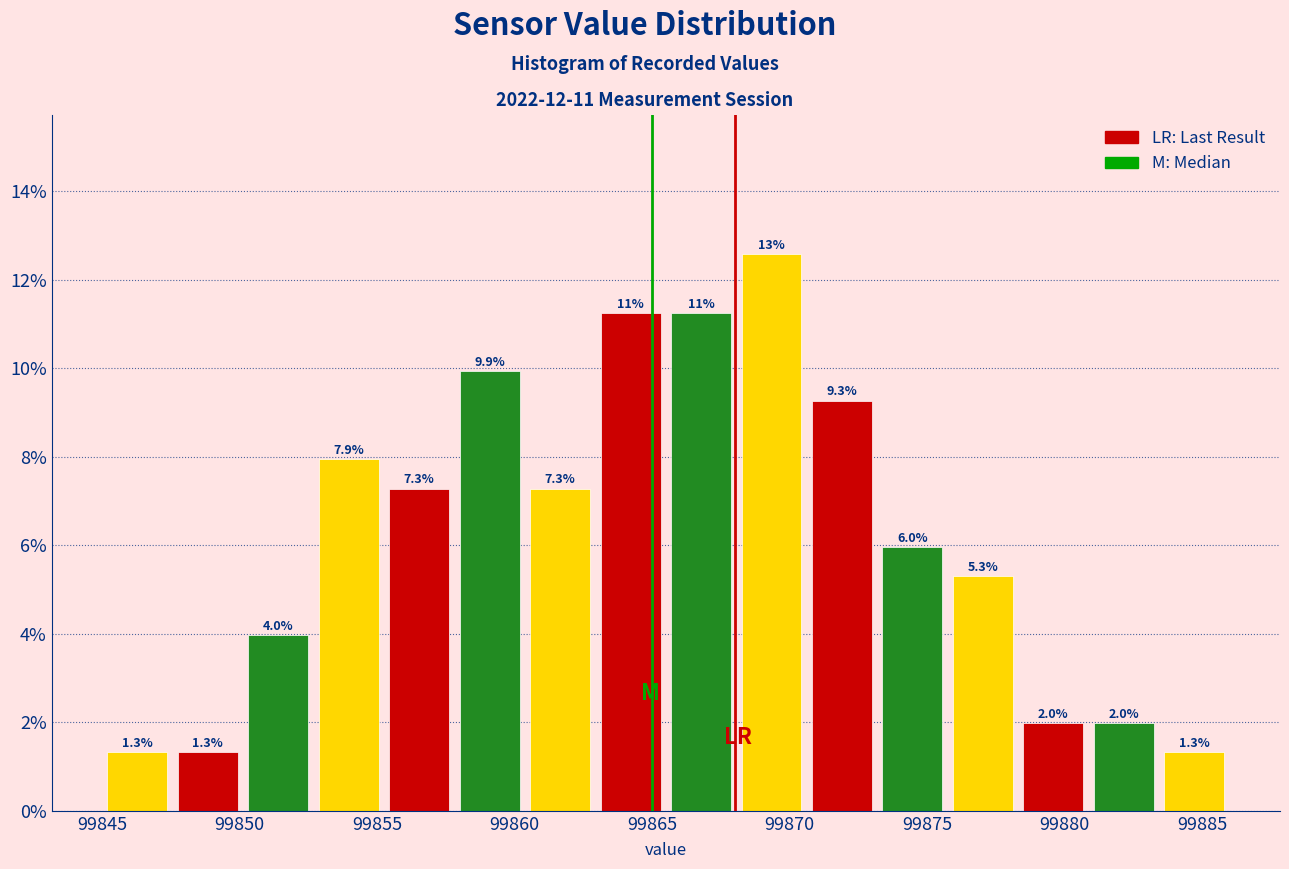

Which range on the x-axis has the tallest bar?

99868.0 to 99870.5